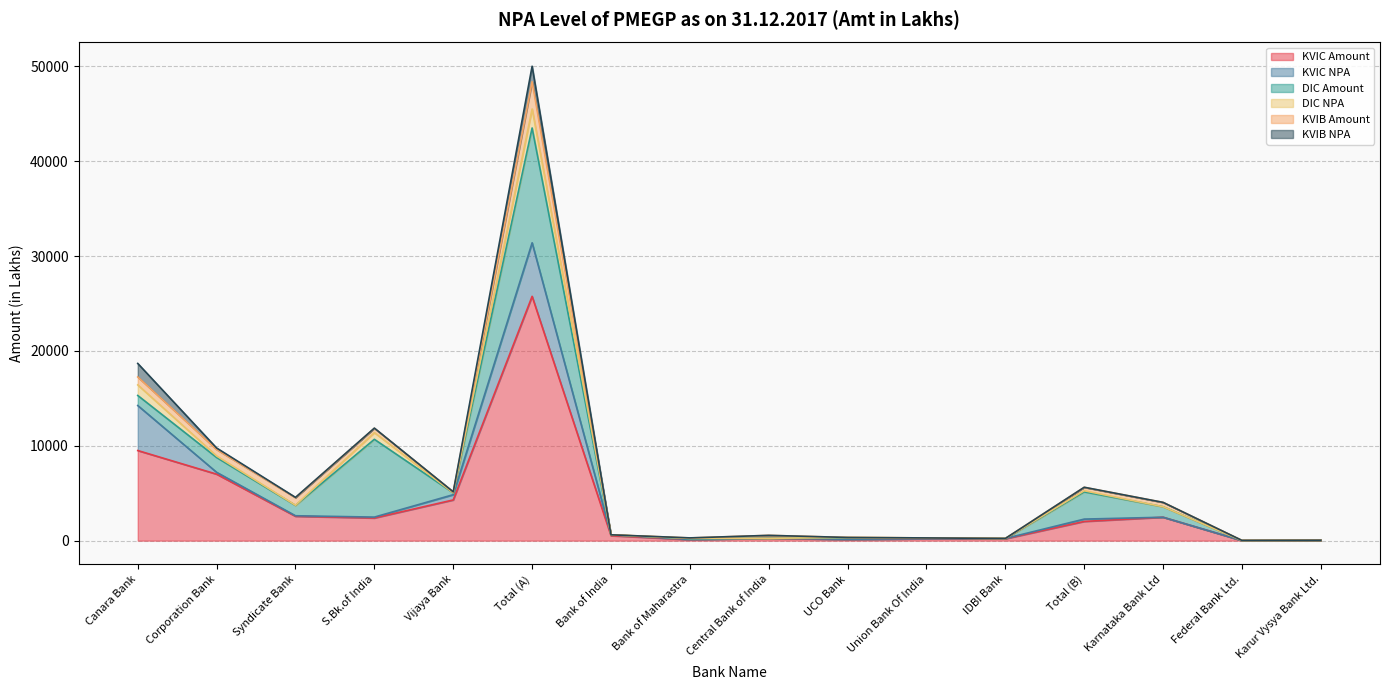

Which series ends up on top after the final intersection of KVIC NPA and KVIB Amount?

KVIC NPA